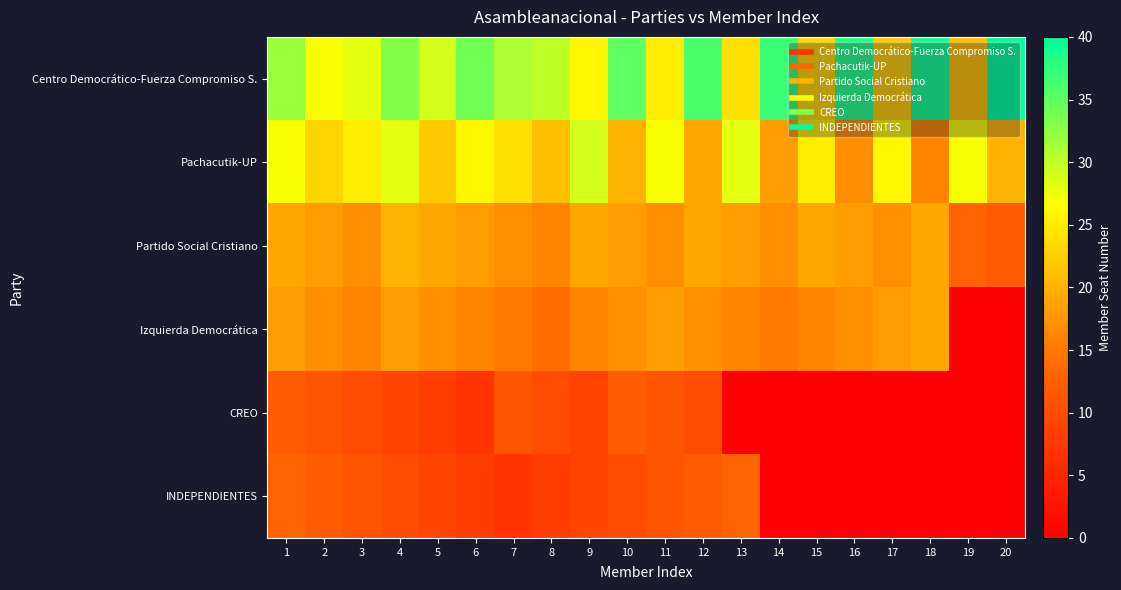

Rank the series at 7 from lowest to highest value.

INDEPENDIENTES, CREO, Izquierda Democrática, Partido Social Cristiano, Pachacutik-UP, Centro Democrático-Fuerza Compromiso S.